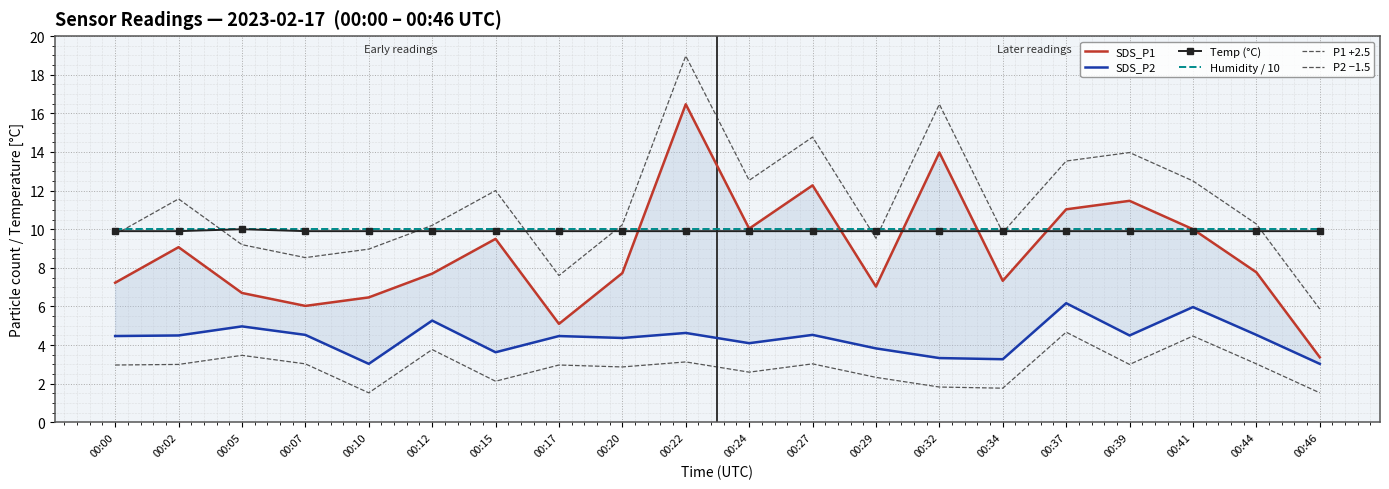

List the series in order of their peak value, lowest first.

P2 −1.5, SDS_P2, Humidity / 10, Temp (°C), SDS_P1, P1 +2.5